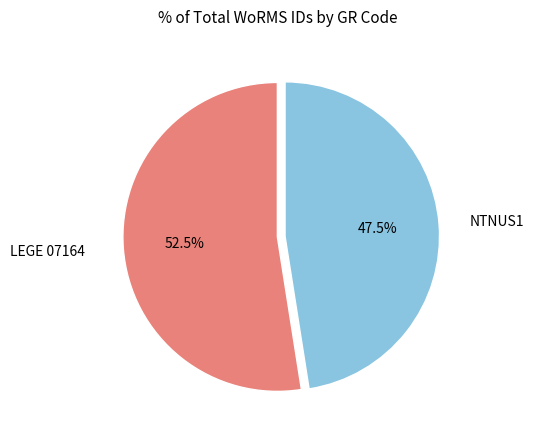

What is the largest slice in the pie chart?

LEGE 07164